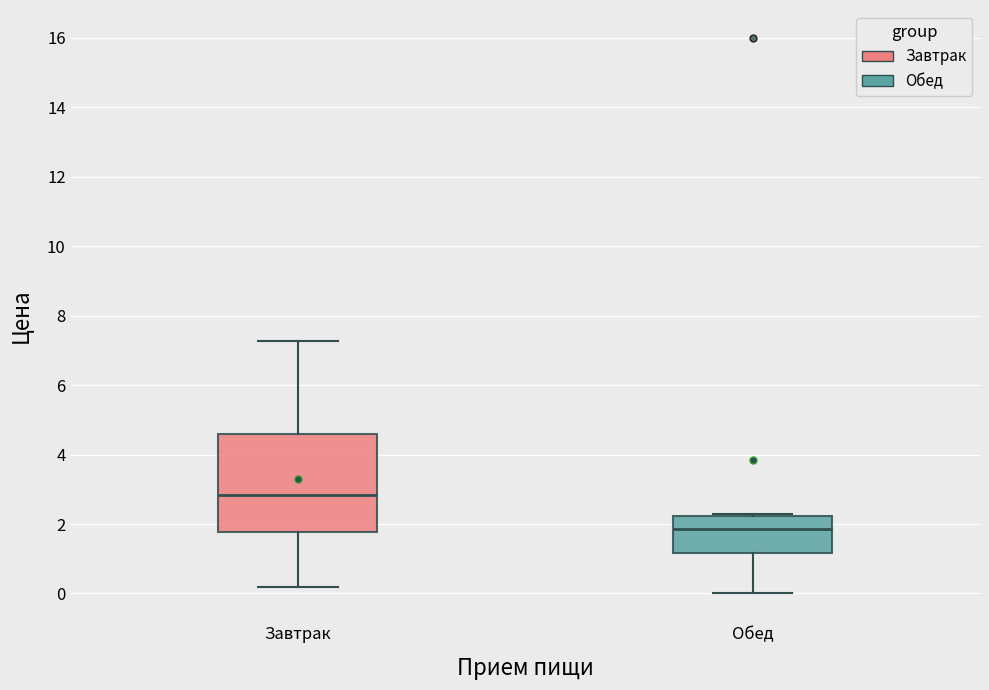

Reading left to right, read every box against the y-axis: the position of its median line, the range the box covers, and the ends of its whiskers. The values are not printed on the chart, so give them approximately, as read against the axis.

Завтрак: median 2.8, box 1.8 to 4.6, whiskers 0.2 to 7.2
Обед: median 1.8, box 1.2 to 2.2, whiskers 0.0 to 2.4